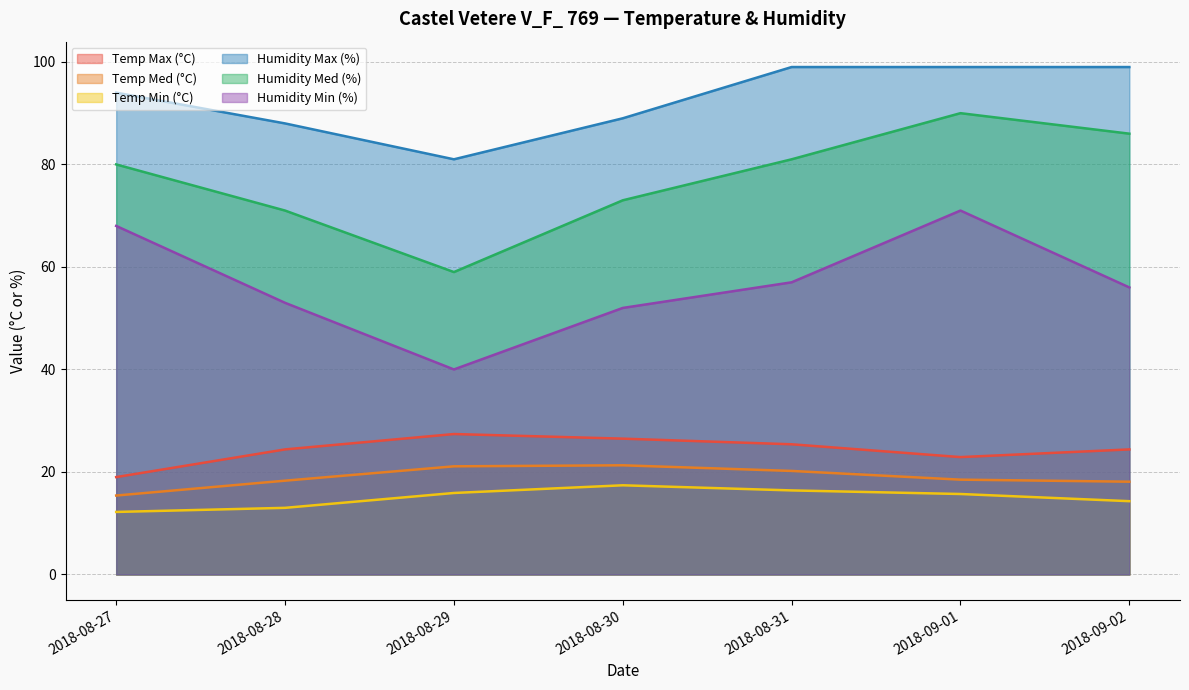

True or false: Temp Max (°C) has a value of 17.0 at 2018-08-31.

False